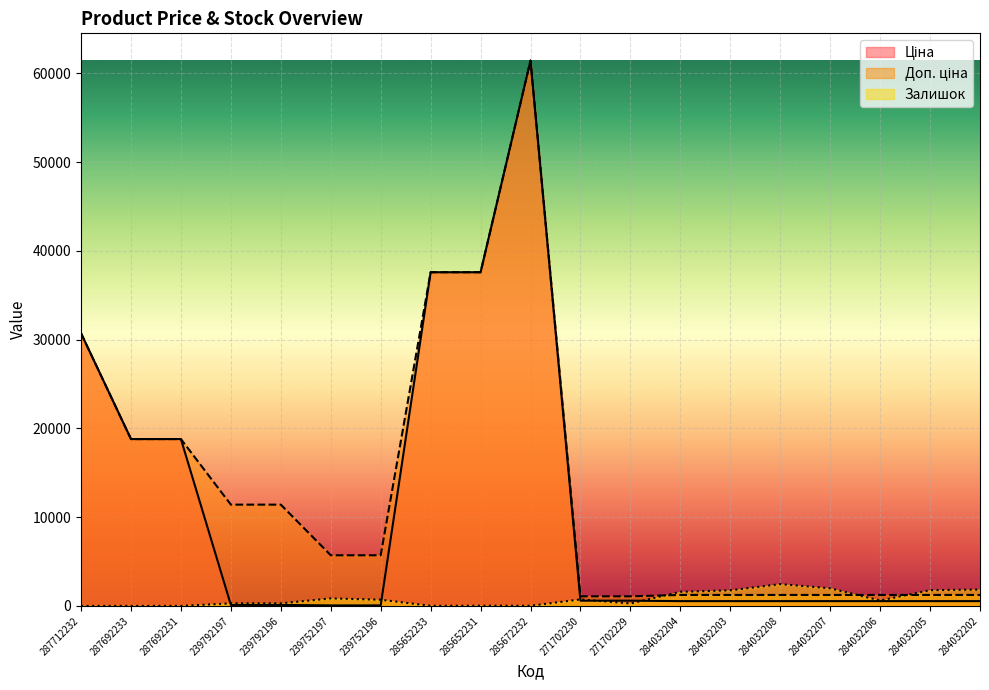

What are all the series names shown in the legend?

Ціна, Доп. ціна, Залишок